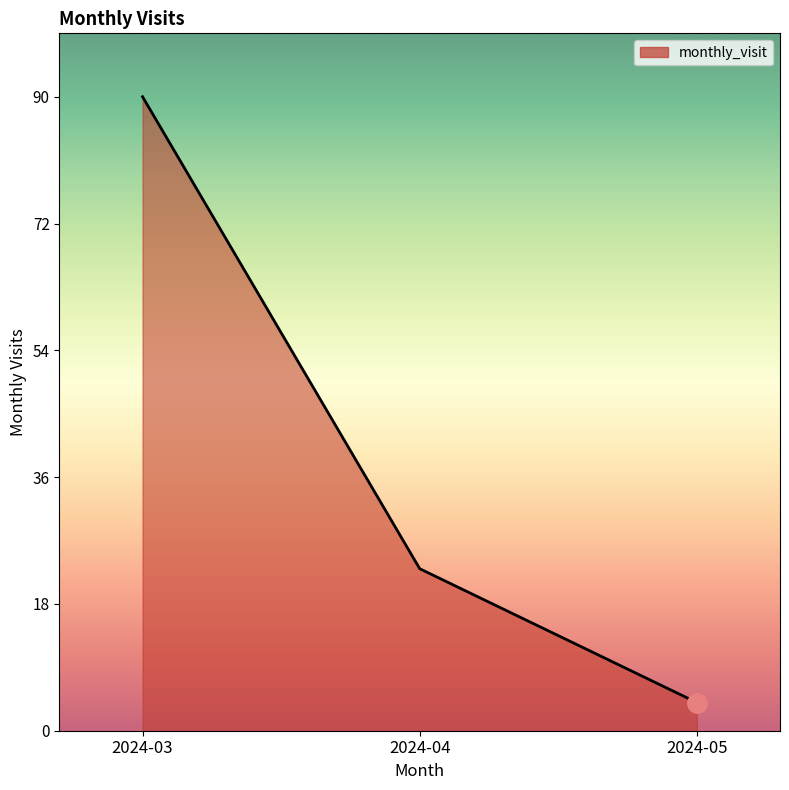

What is the change in value from 2024-03 to 2024-04?

-67